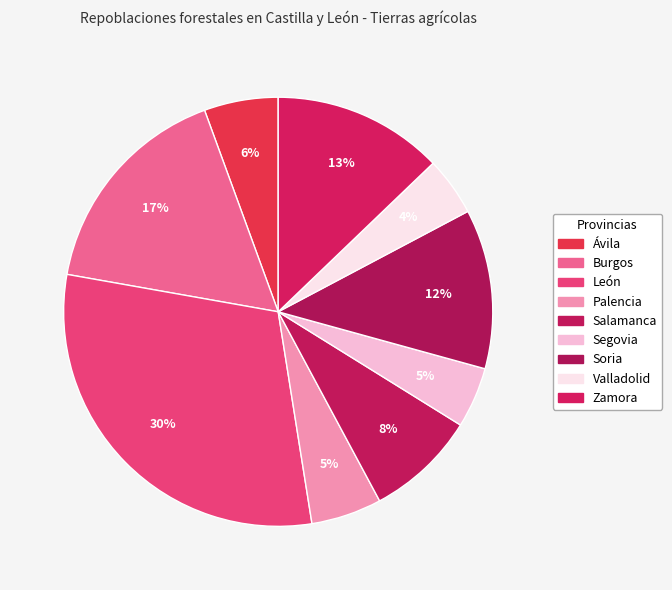

Count the number of slices in the pie.

9